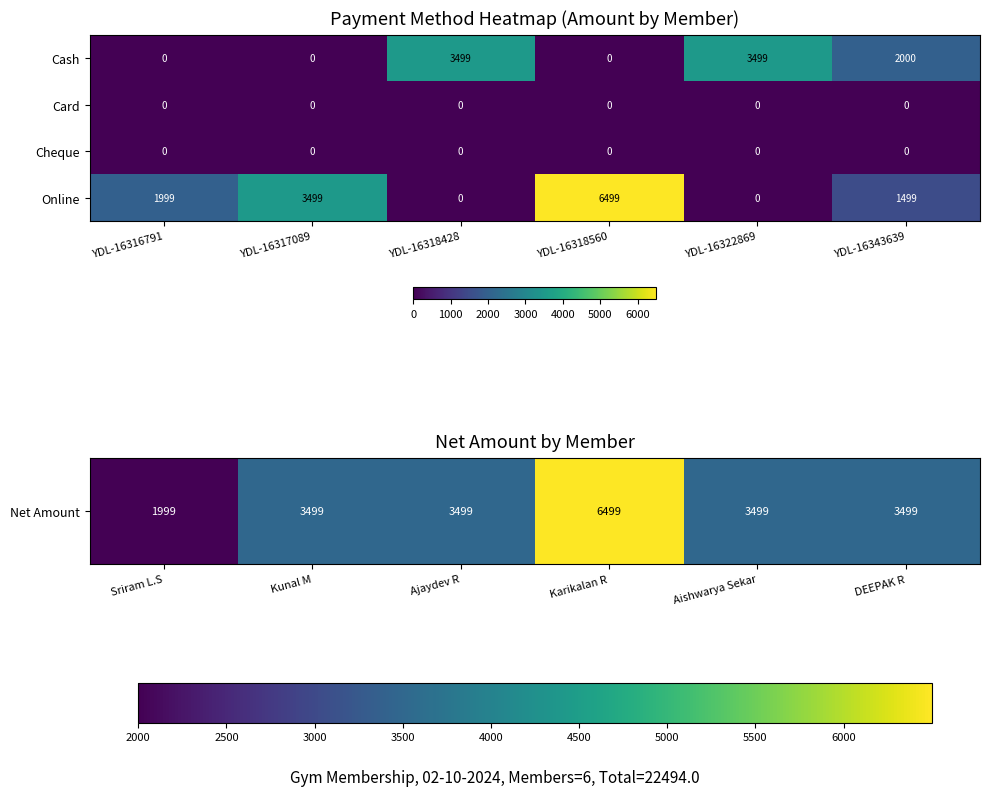

What is the average value of the Cash series?

1500